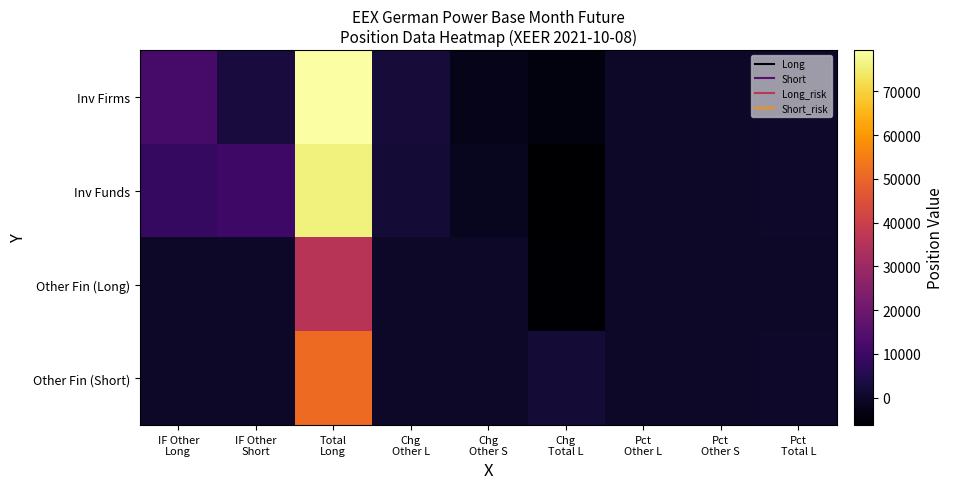

Reading left to right, extract all data points from this chart.

Inv Firms: IF Other
Long=12085.6	IF Other
Short=2920.0	Total
Long=79426.4	Chg
Other L=2299.5	Chg
Other S=-2582.9	Chg
Total L=-4233.6	Pct
Other L=12.6	Pct
Other S=3.0	Pct
Total L=83.0
Inv Funds: IF Other
Long=8206.9	IF Other
Short=10389.0	Total
Long=76042.8	Chg
Other L=2021.9	Chg
Other S=-1516.1	Chg
Total L=-6313.9	Pct
Other L=8.5	Pct
Other S=10.8	Pct
Total L=79.0
Other Fin (Long): IF Other
Long=0.0	IF Other
Short=0.0	Total
Long=35591.0	Chg
Other L=-243.0	Chg
Other S=0.0	Chg
Total L=-5921.1	Pct
Other L=0.0	Pct
Other S=0.0	Pct
Total L=37.2
Other Fin (Short): IF Other
Long=0.0	IF Other
Short=0.0	Total
Long=51194.5	Chg
Other L=-83.0	Chg
Other S=0.0	Chg
Total L=1982.6	Pct
Other L=0.0	Pct
Other S=0.0	Pct
Total L=53.2